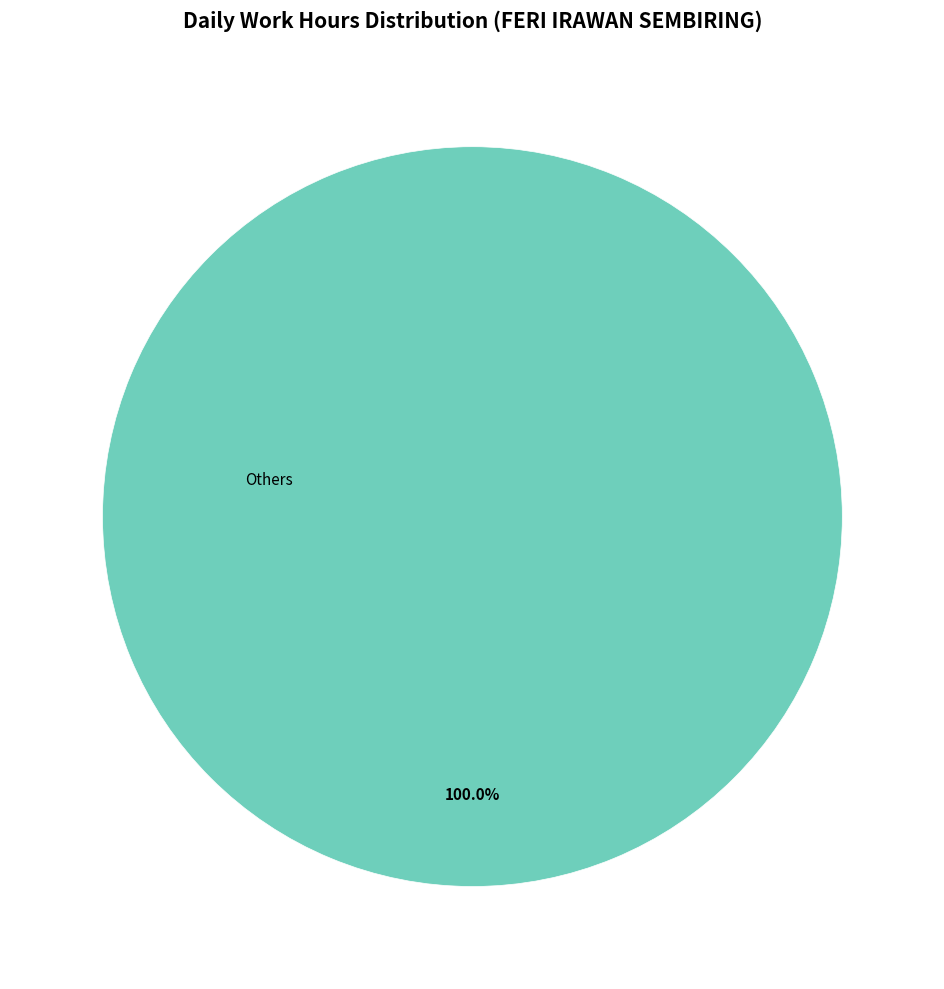

Is there any slice that represents more than half of the pie?

Yes